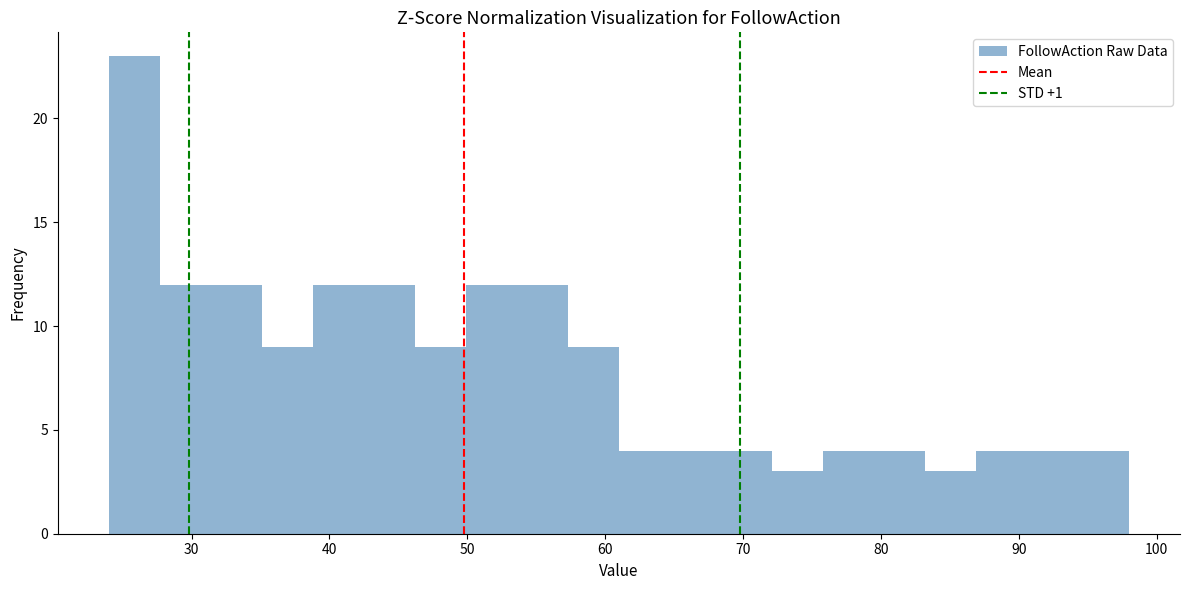

Read against the x-axis, roughly where is the centre of the tallest bar?

26